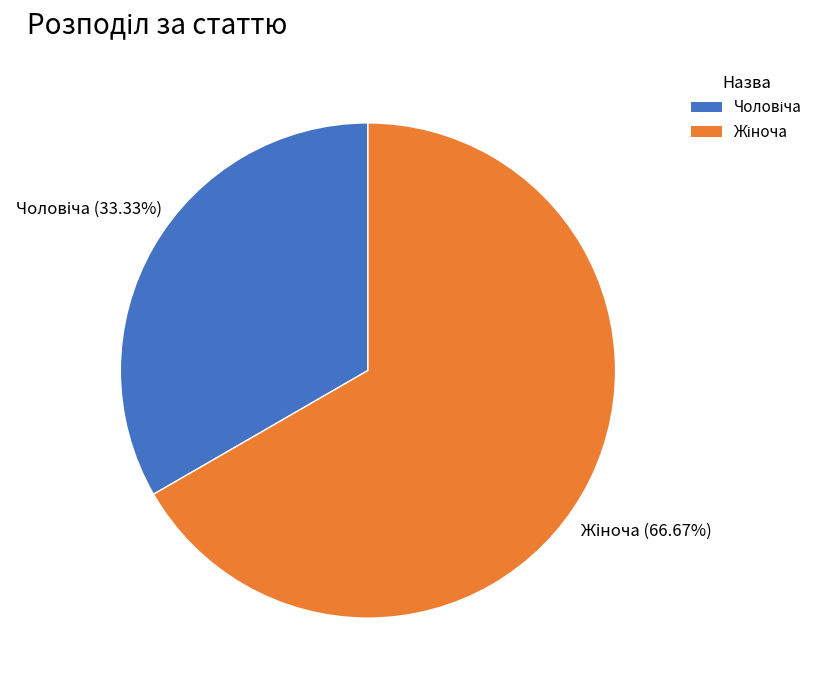

Is there a majority slice in this chart?

Yes